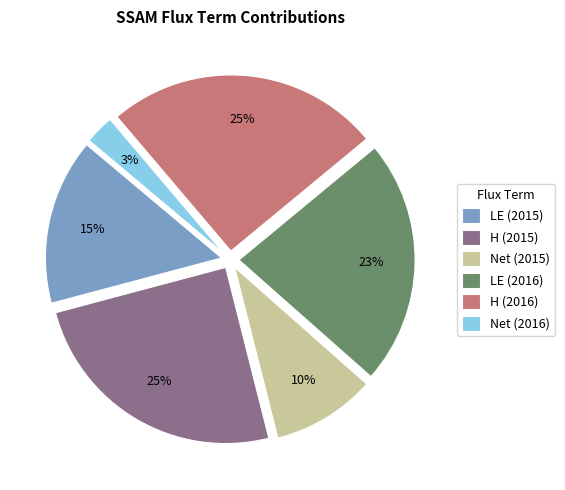

What is the smallest slice in the pie chart?

Net (2016)